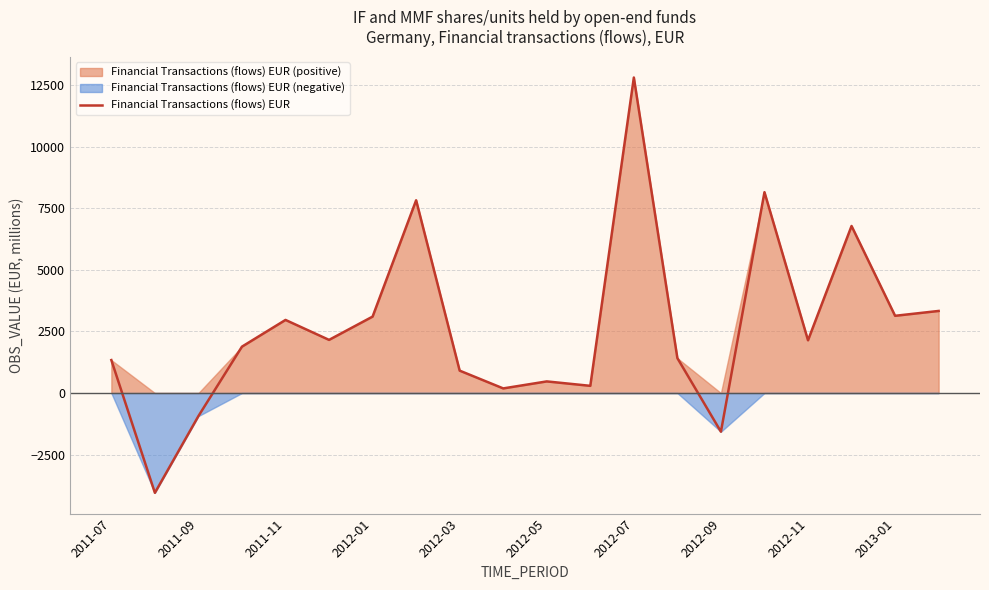

How many lines are shown in the chart?

1